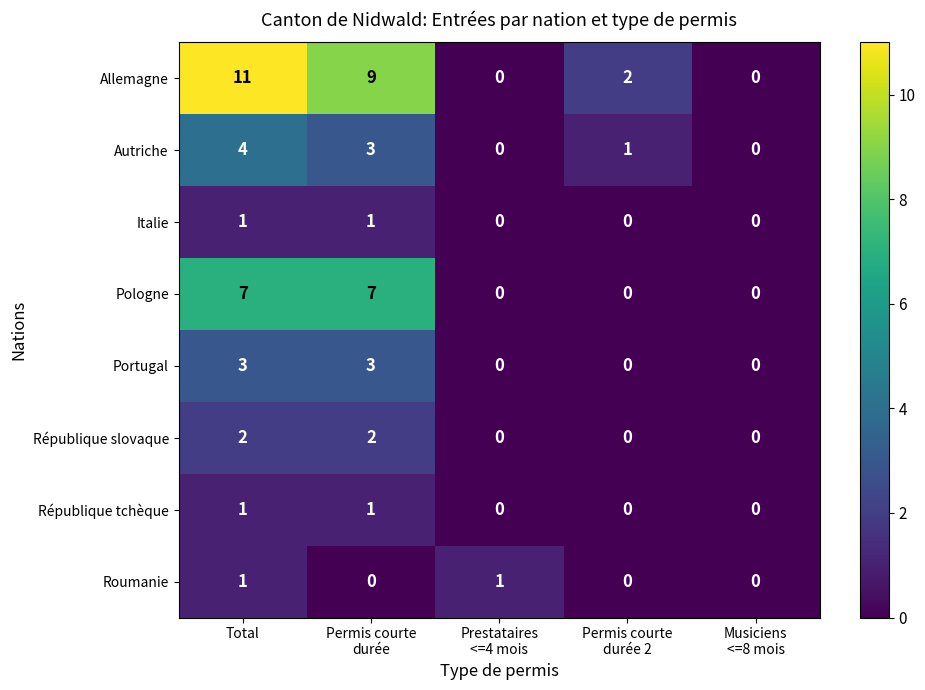

Which series changed the most between Permis courte
durée and Musiciens
<=8 mois?

Allemagne